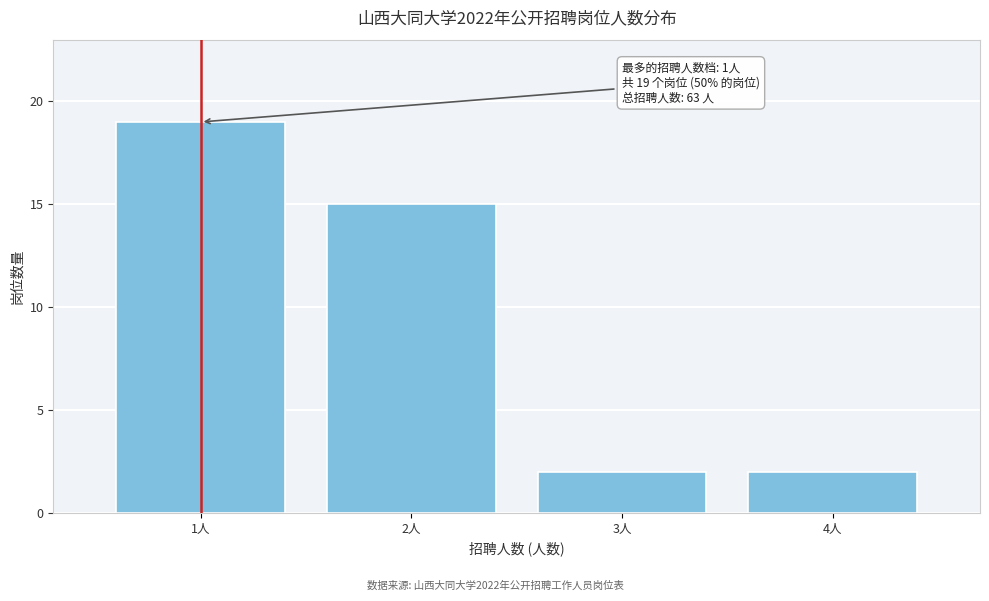

Reading right to left, list all the values displayed in this chart.

2	2	15	19